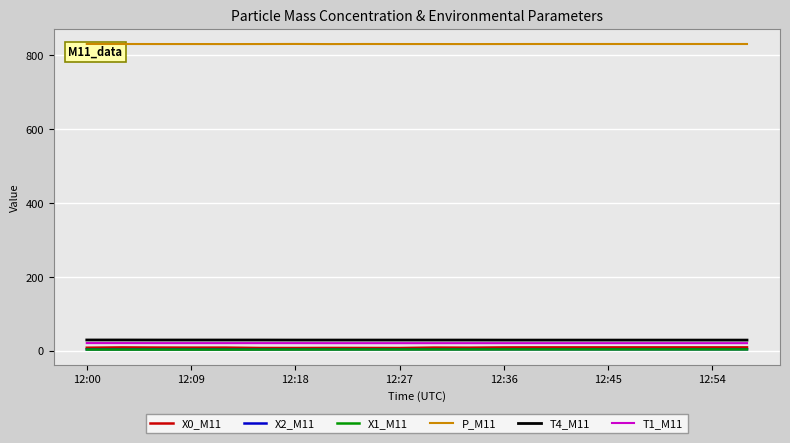

Which series has the largest total across all categories?

P_M11